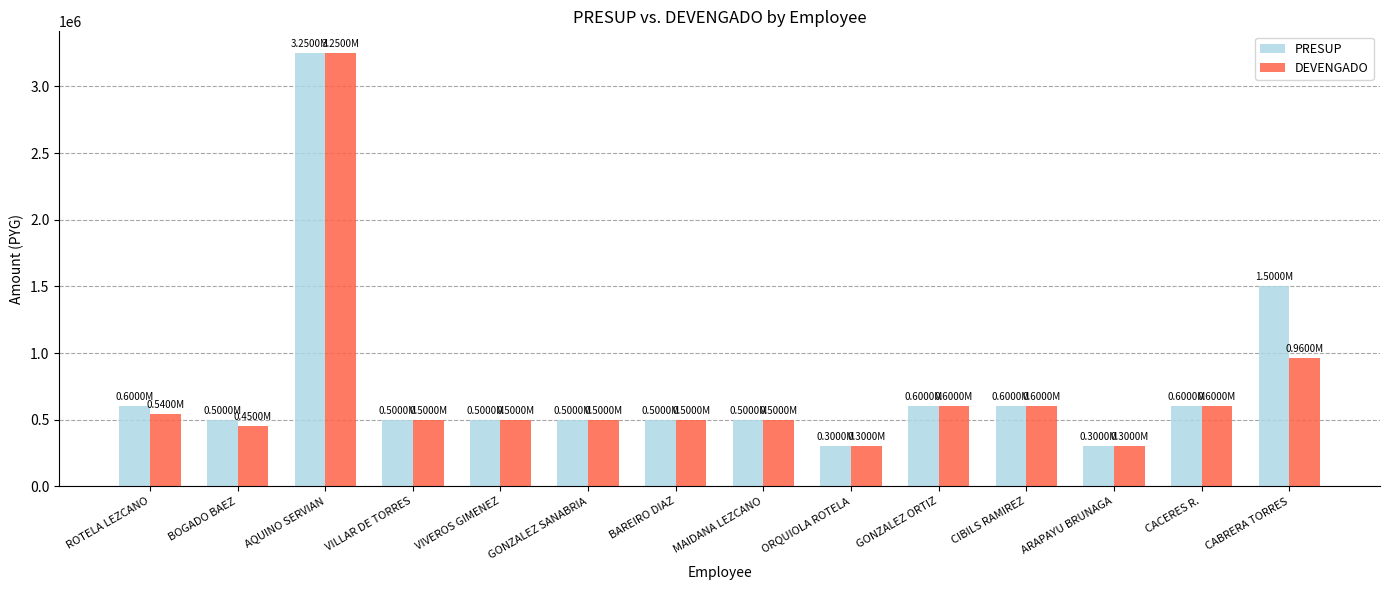

What value does the PRESUP series have at BAREIRO DIAZ, to the nearest 100?

500000